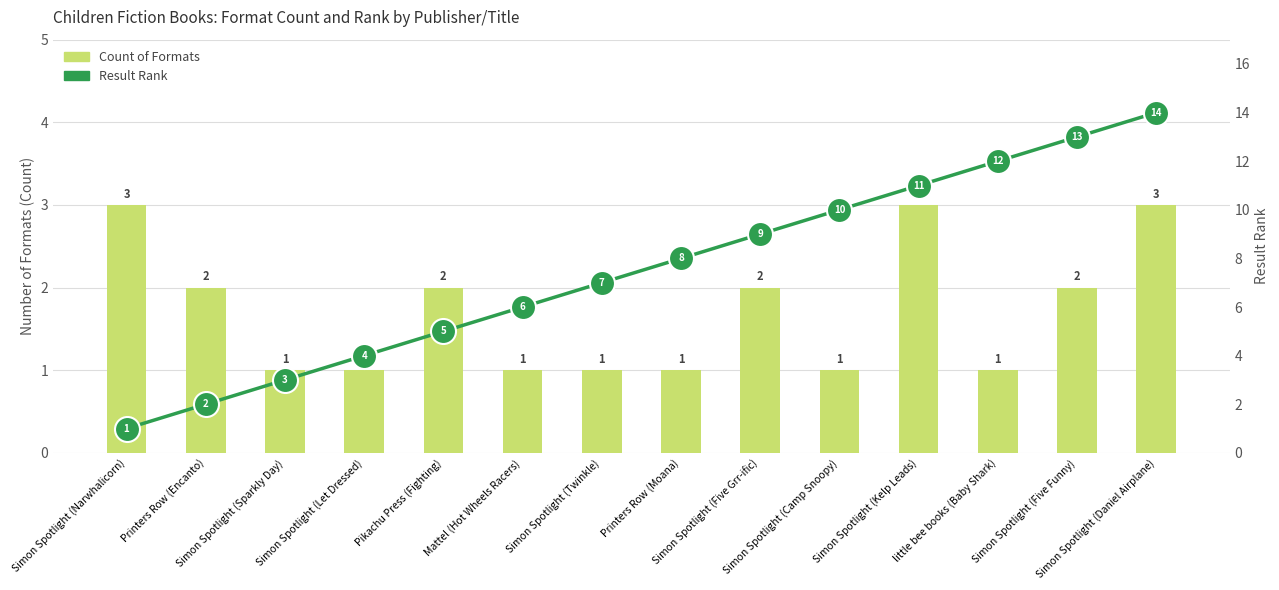

At how many categories does at least one series exceed 6?

8